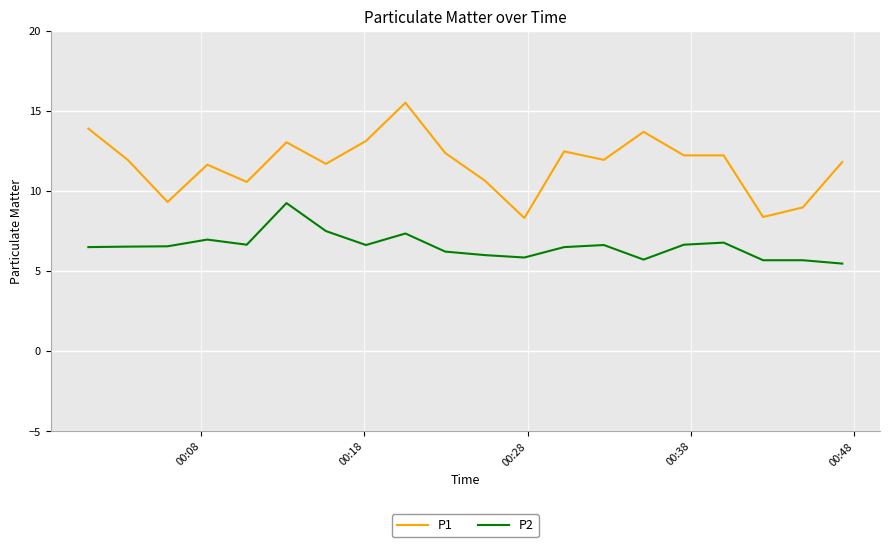

What is the smallest value displayed?

5.5